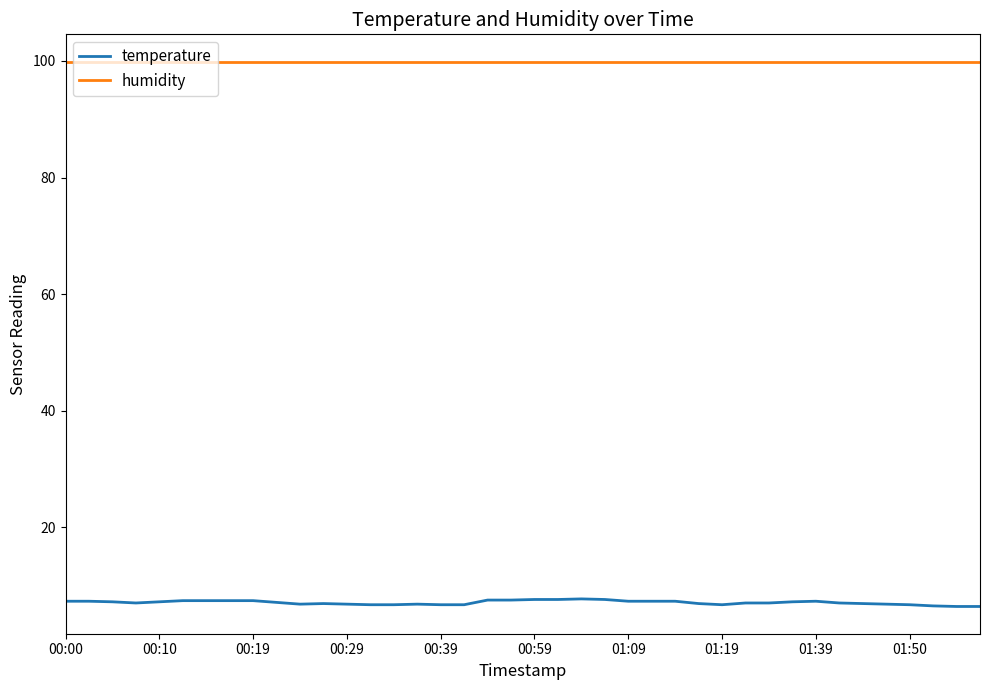

How many series are shown in this chart?

2